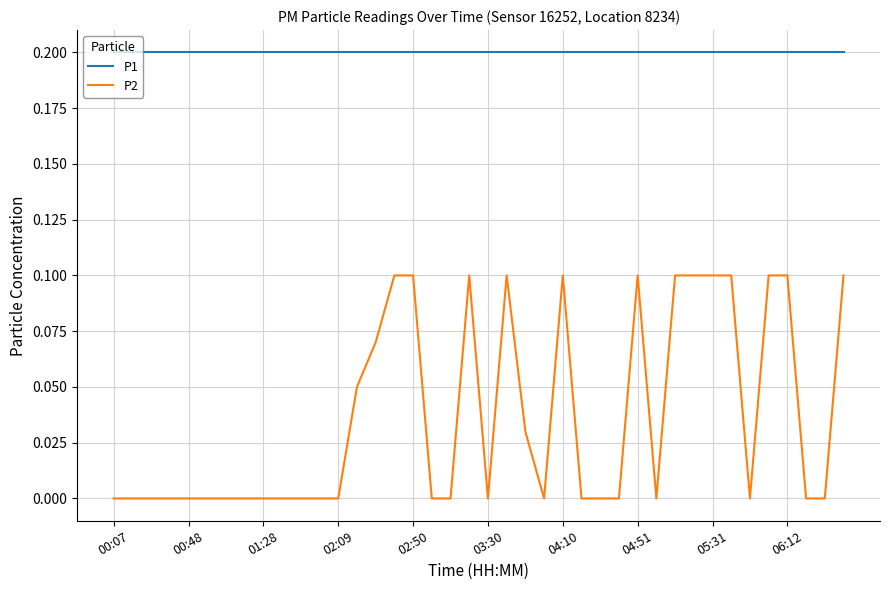

True or false: P1 and P2 cross at least once.

False